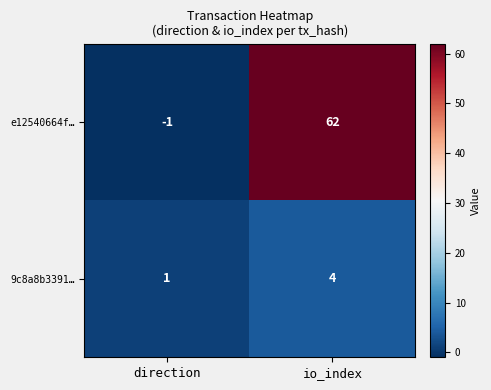

Which series has the widest spread of values?

e12540664f…